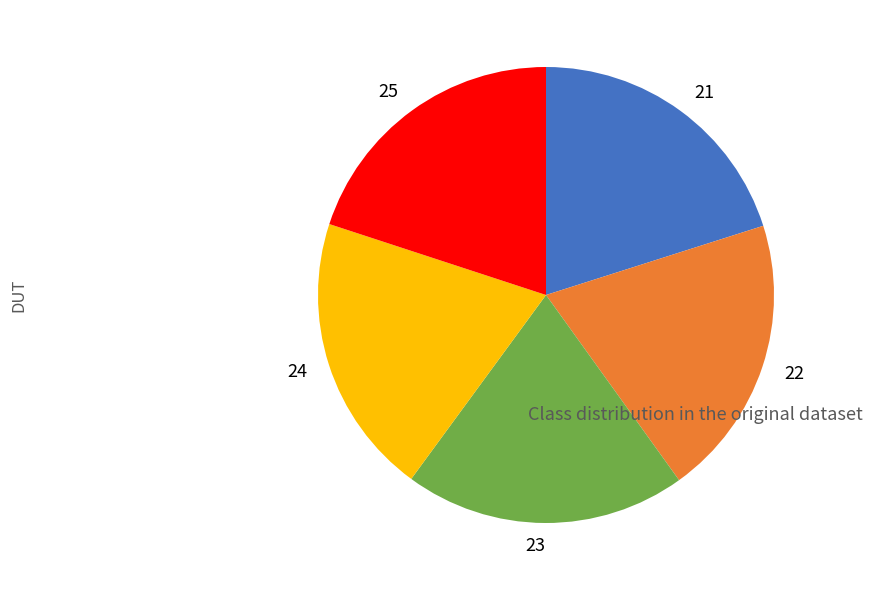

Approximately how many times larger is the value at 24 compared to 21?

1.0